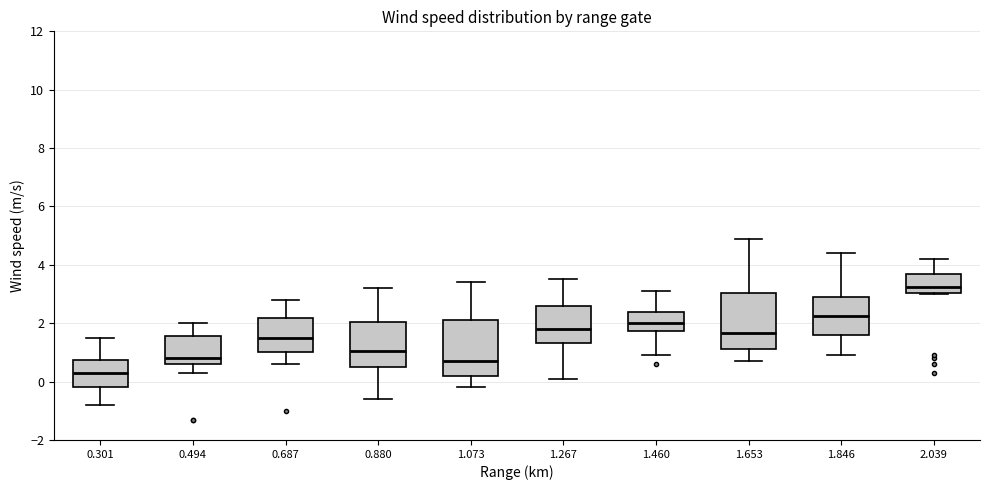

Which box's median line is the highest?

2.039